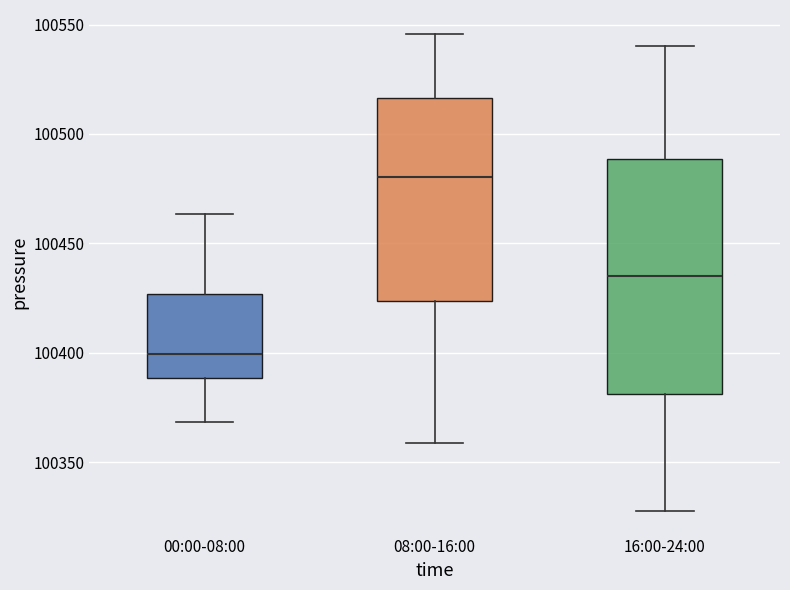

Reading left to right, read every box against the y-axis: the position of its median line, the range the box covers, and the ends of its whiskers. The values are not printed on the chart, so give them approximately, as read against the axis.

00:00-08:00: median 100400, box 100390 to 100425, whiskers 100370 to 100465
08:00-16:00: median 100480, box 100425 to 100515, whiskers 100360 to 100545
16:00-24:00: median 100435, box 100380 to 100490, whiskers 100330 to 100540